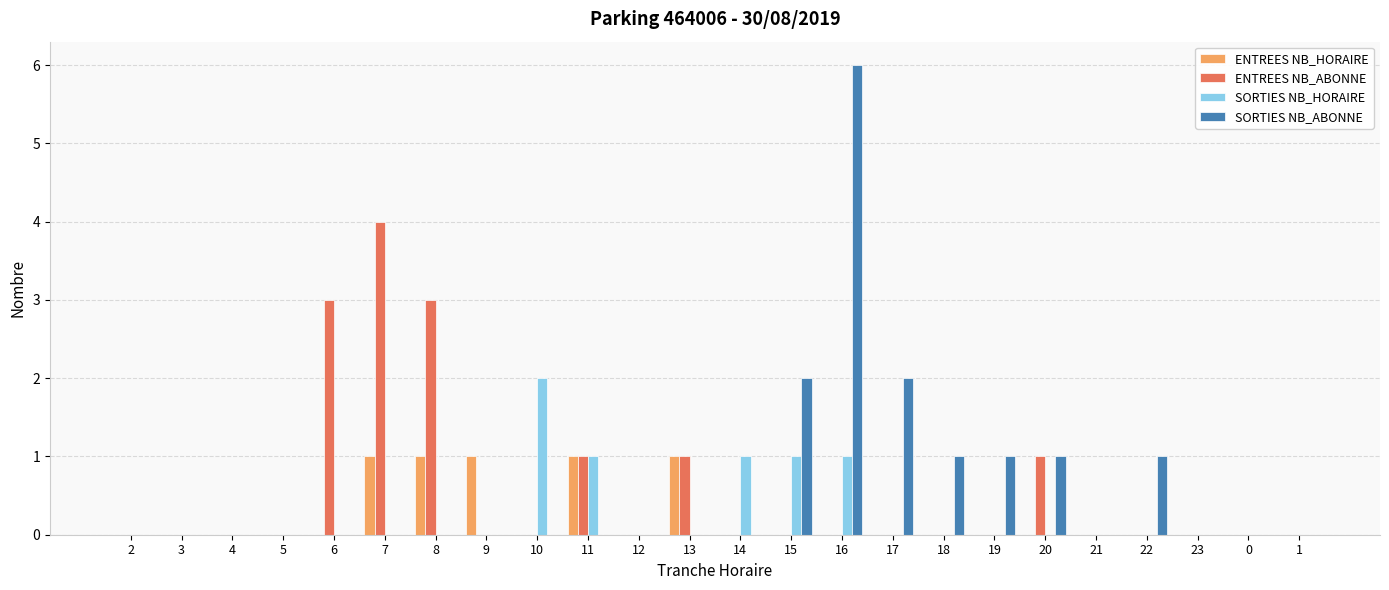

The value of SORTIES NB_ABONNE at 17 is 3. True or false?

False